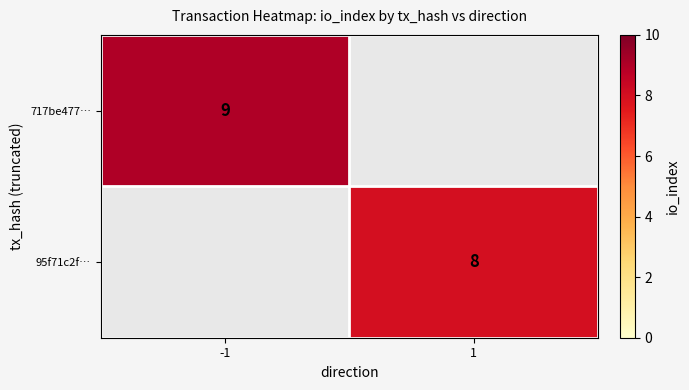

What is the greatest value displayed?

9.0